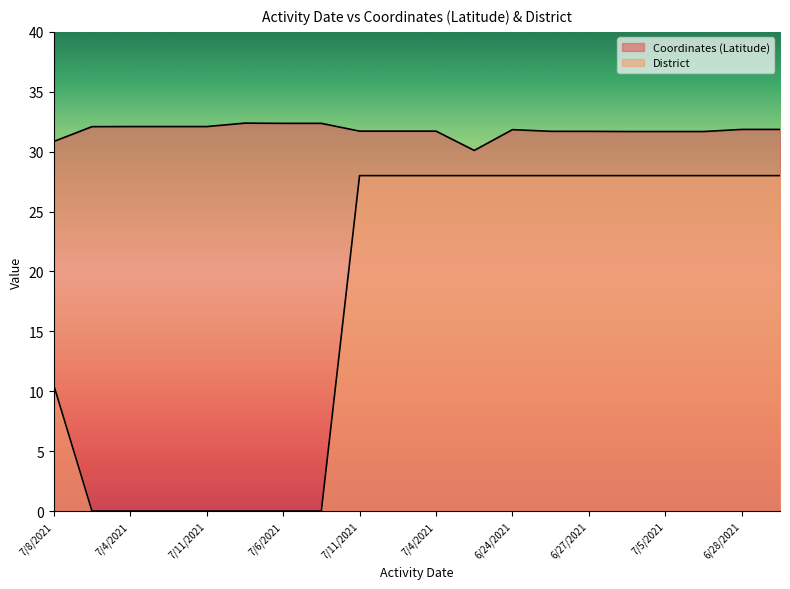

Which series has the largest total across all categories?

Coordinates (Latitude)